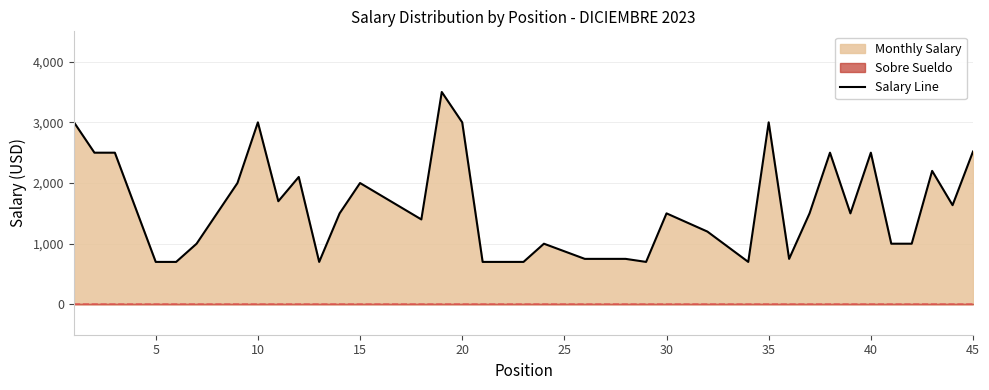

What is the minimum value for Salary Line?

700